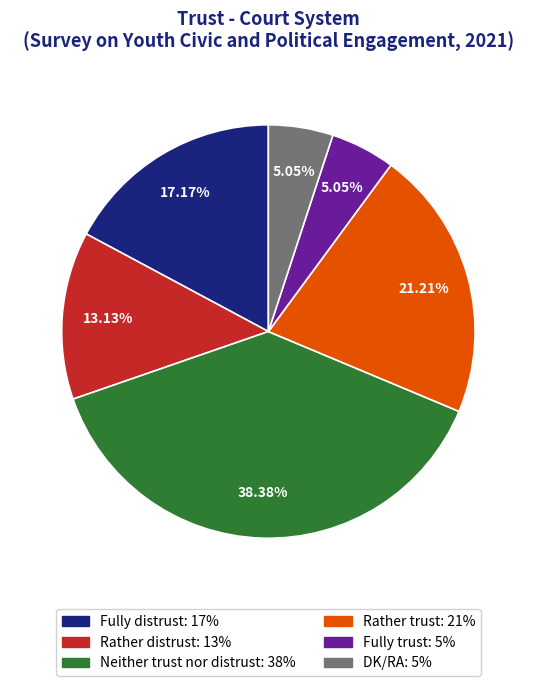

Which slice is the largest?

Neither trust nor distrust